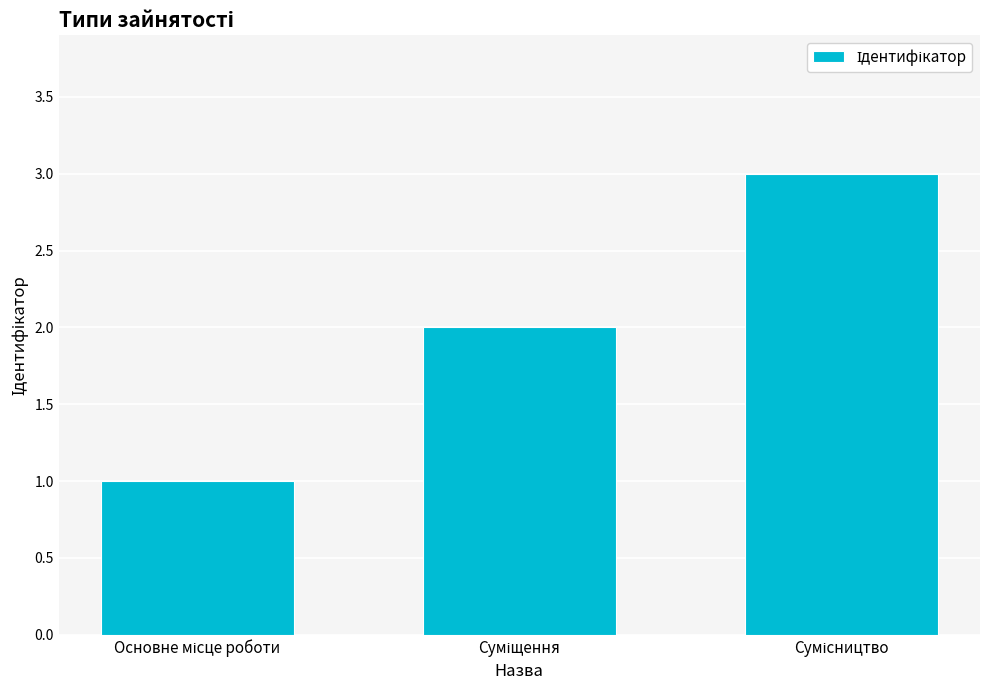

What is the greatest value displayed?

3